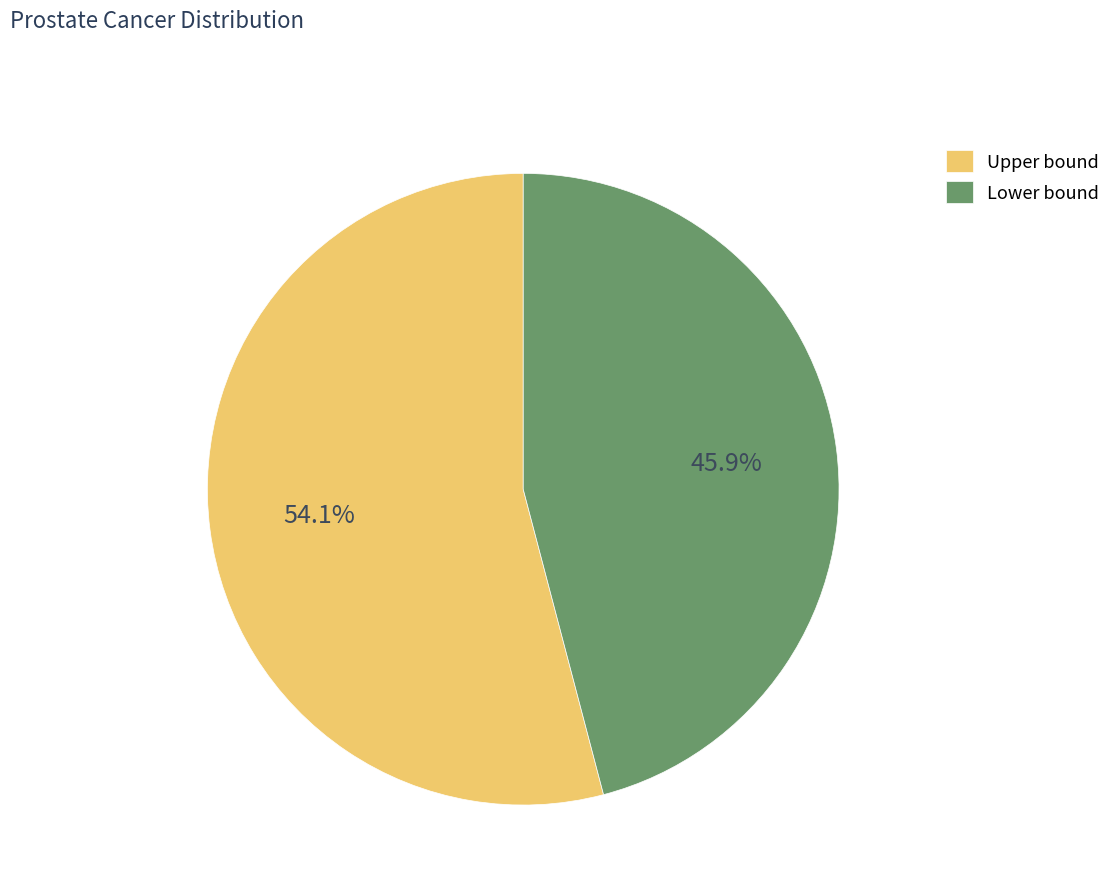

Is there any slice that represents more than half of the pie?

Yes